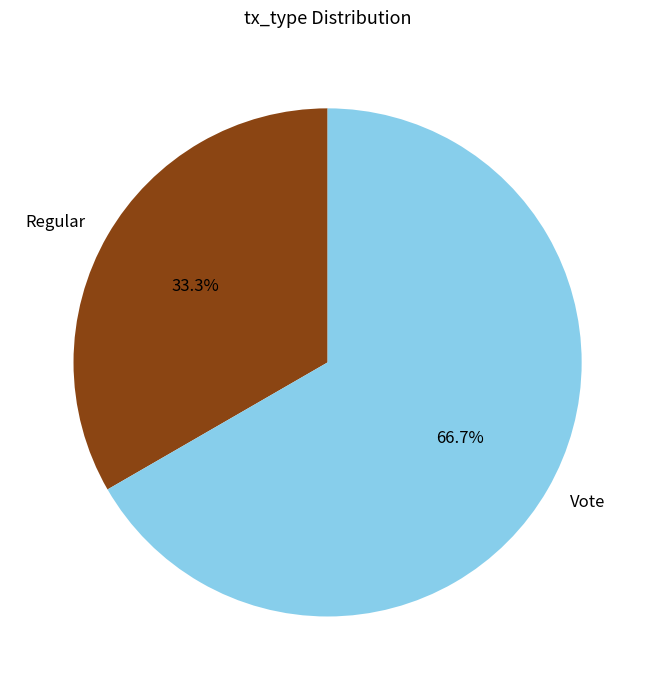

What is the total percentage of Regular and Vote?

100.0%